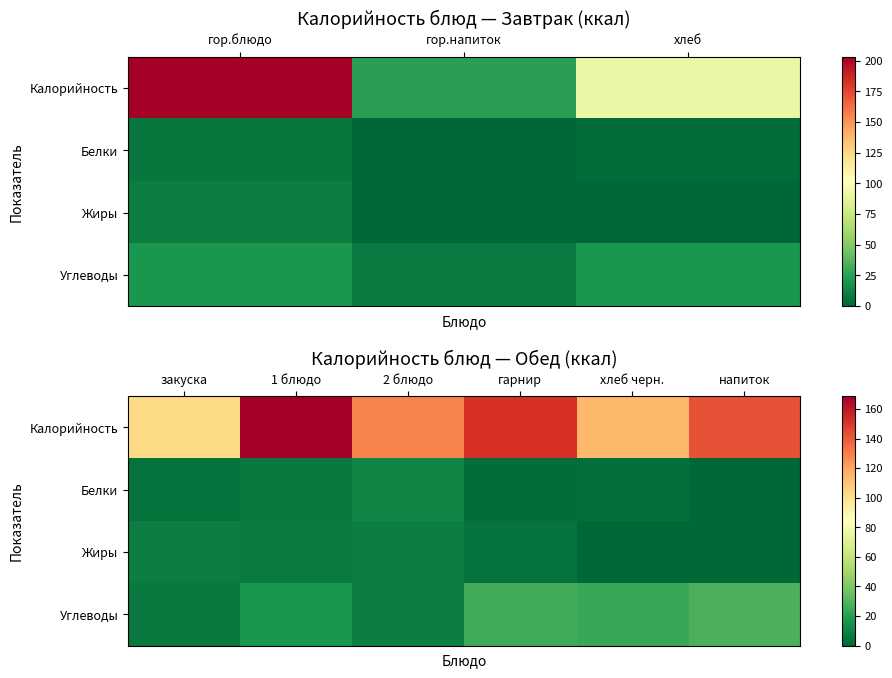

The value of Калорийность at гарнир is 66.3. True or false?

False